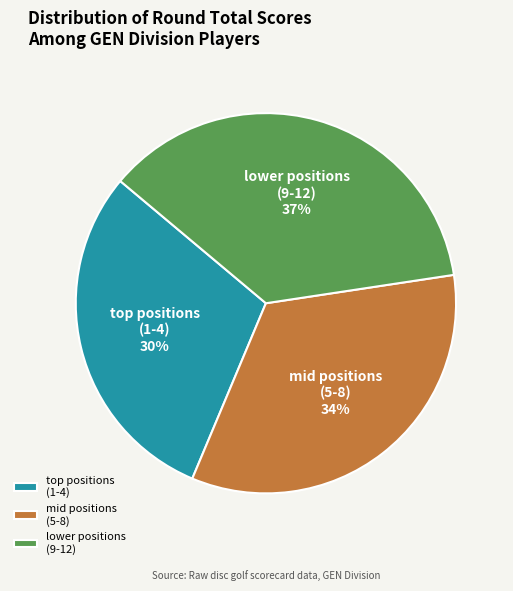

Is there any slice that represents more than half of the pie?

No